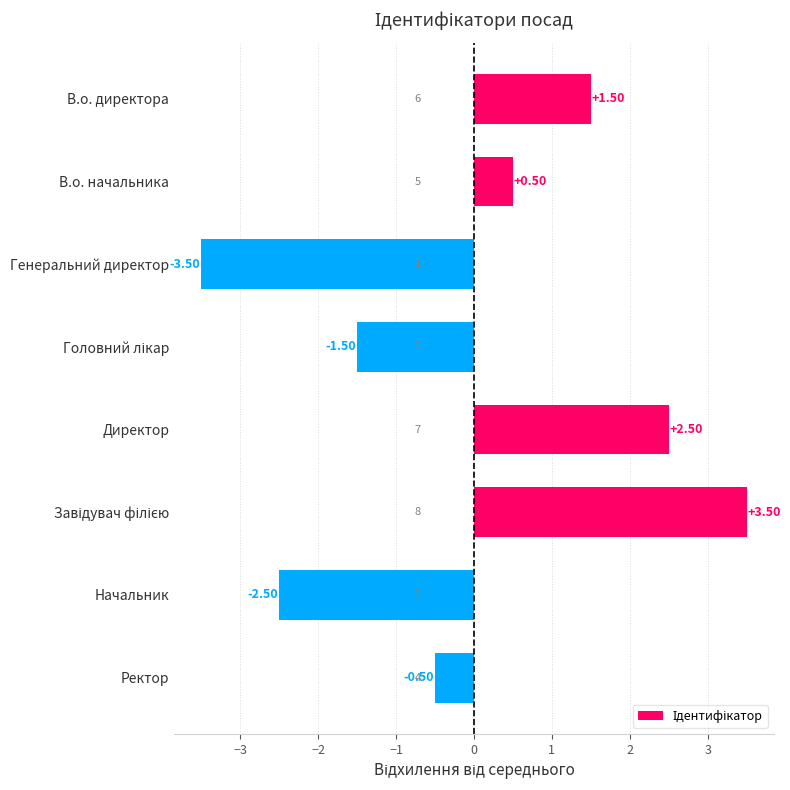

Which has a higher value, Начальник or Генеральний директор?

Начальник